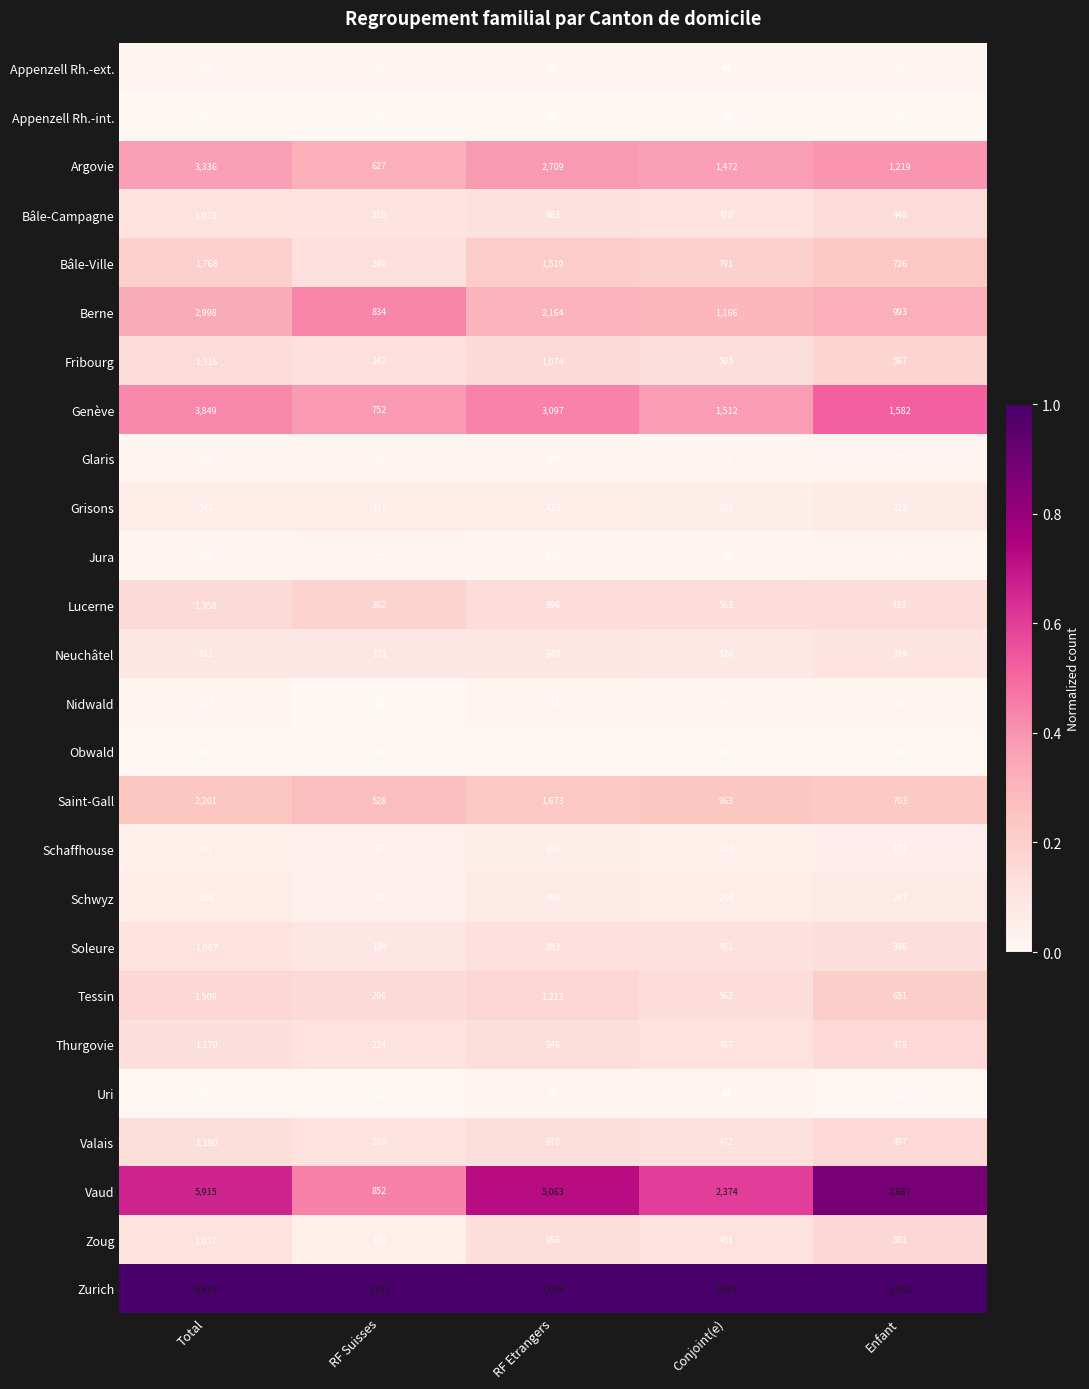

What value does the Schaffhouse series have at RF Suisses?

87